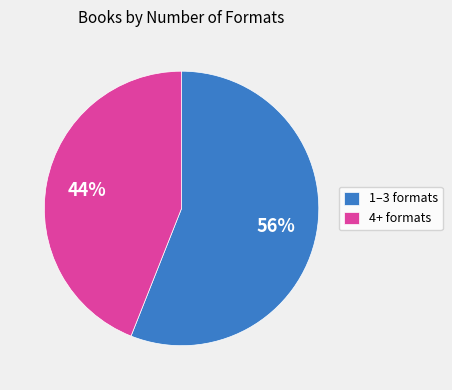

How many slices are in this pie chart?

2